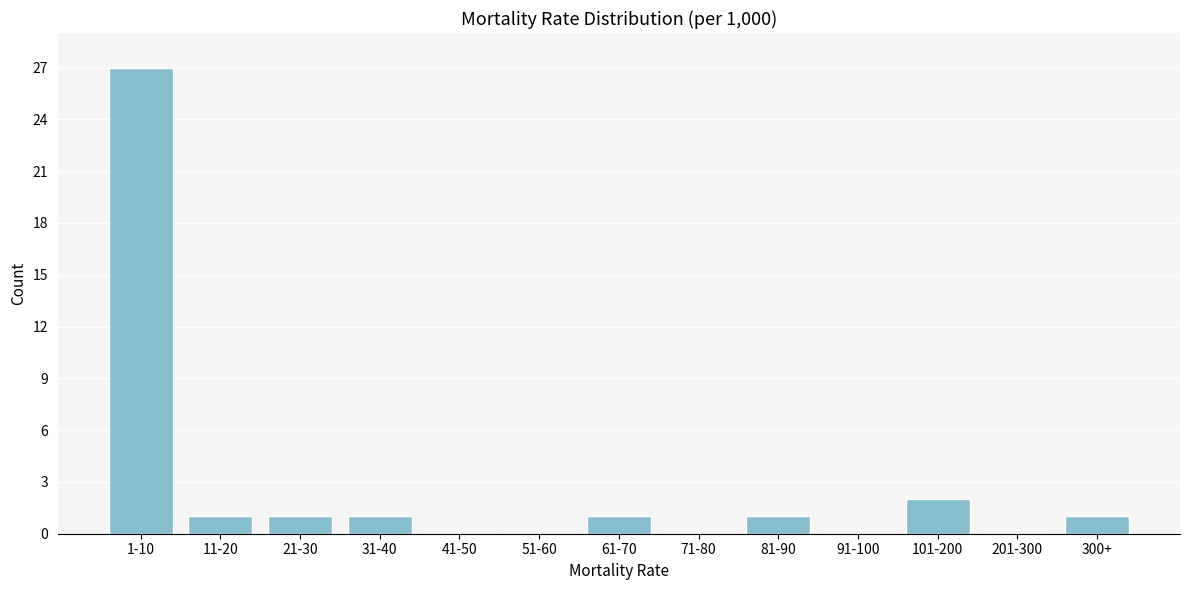

Reading right to left, extract all data points from this chart.

300+=1	201-300=0	101-200=2	91-100=0	81-90=1	71-80=0	61-70=1	51-60=0	41-50=0	31-40=1	21-30=1	11-20=1	1-10=27